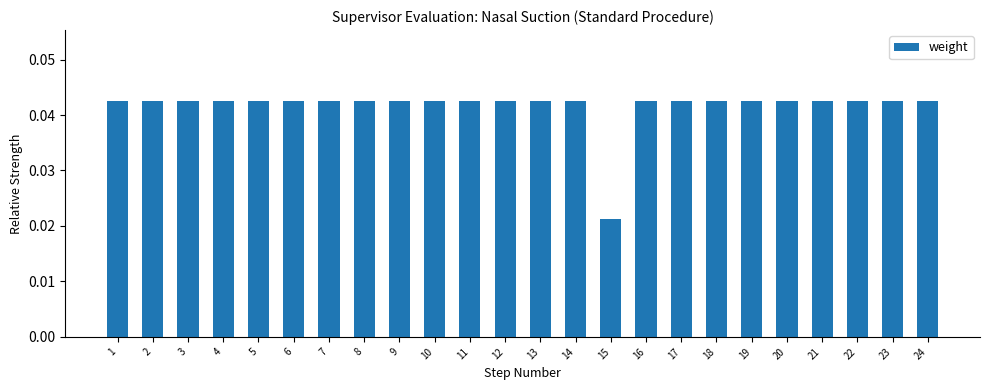

How many bars are there in total?

24